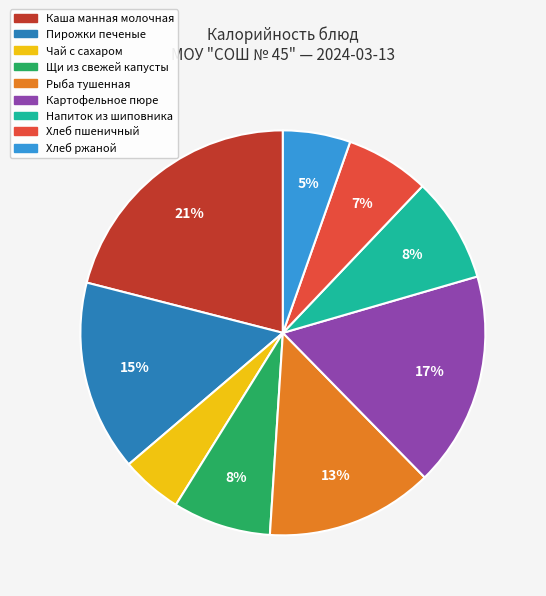

Between Каша манная молочная and Чай с сахаром, which is larger?

Каша манная молочная